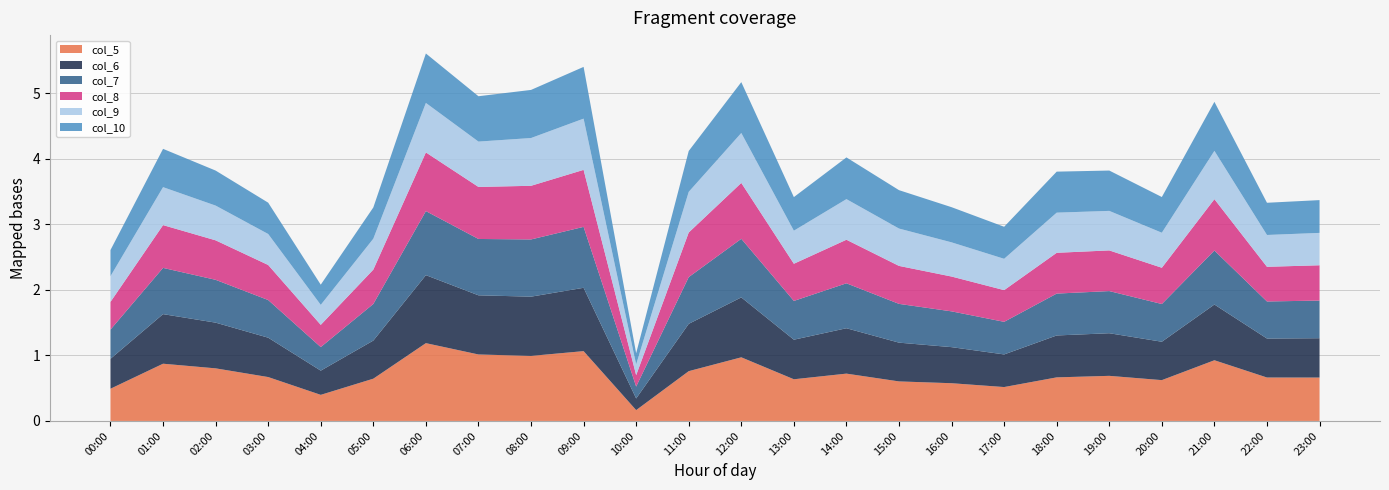

Reading right to left, extract all data points from this chart.

col_5: 0.7	0.7	0.9	0.6	0.7	0.7	0.5	0.6	0.6	0.7	0.6	1.0	0.8	0.2	1.1	1.0	1.0	1.2	0.6	0.4	0.7	0.8	0.9	0.5
col_6: 0.6	0.6	0.8	0.6	0.6	0.6	0.5	0.6	0.6	0.7	0.6	0.9	0.7	0.2	1.0	0.9	0.9	1.0	0.6	0.4	0.6	0.7	0.8	0.5
col_7: 0.6	0.6	0.8	0.6	0.6	0.6	0.5	0.5	0.6	0.7	0.6	0.9	0.7	0.2	0.9	0.9	0.9	1.0	0.6	0.4	0.6	0.7	0.7	0.4
col_8: 0.5	0.5	0.8	0.6	0.6	0.6	0.5	0.5	0.6	0.7	0.6	0.9	0.7	0.2	0.9	0.8	0.8	0.9	0.5	0.3	0.5	0.6	0.7	0.4
col_9: 0.5	0.5	0.7	0.5	0.6	0.6	0.5	0.5	0.6	0.6	0.5	0.8	0.6	0.2	0.8	0.7	0.7	0.8	0.5	0.3	0.5	0.5	0.6	0.4
col_10: 0.5	0.5	0.7	0.5	0.6	0.6	0.5	0.5	0.6	0.6	0.5	0.8	0.6	0.2	0.8	0.7	0.7	0.8	0.5	0.3	0.5	0.5	0.6	0.4